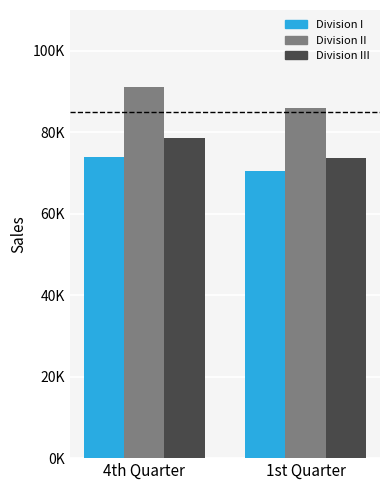

What is the value of the Division II bar at the 1st from the left?

91000